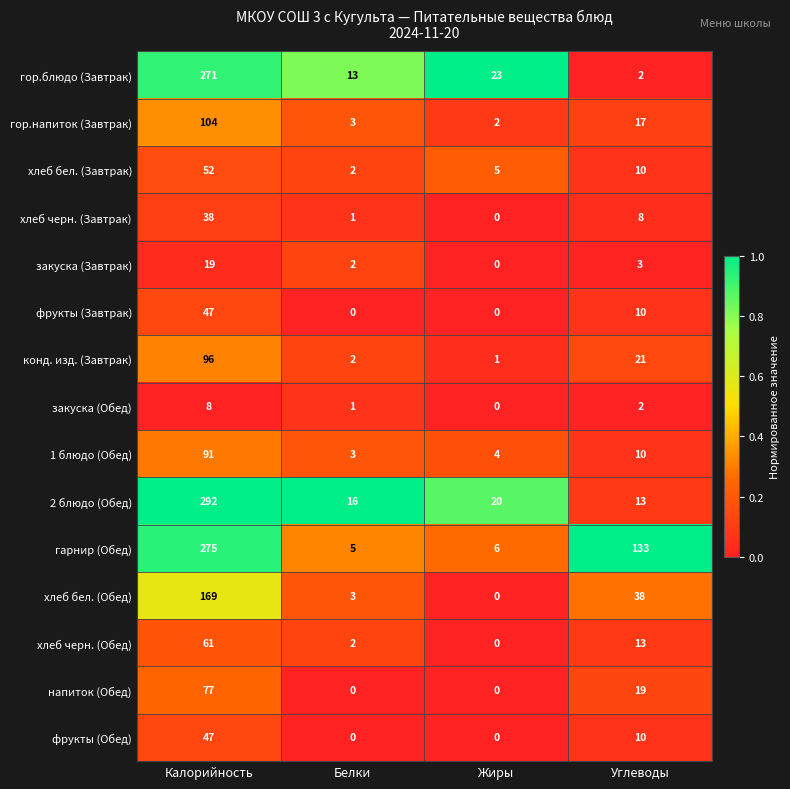

Is the value of хлеб черн. (Обед) at Калорийность greater than the value of гор.напиток (Завтрак) at Жиры?

Yes